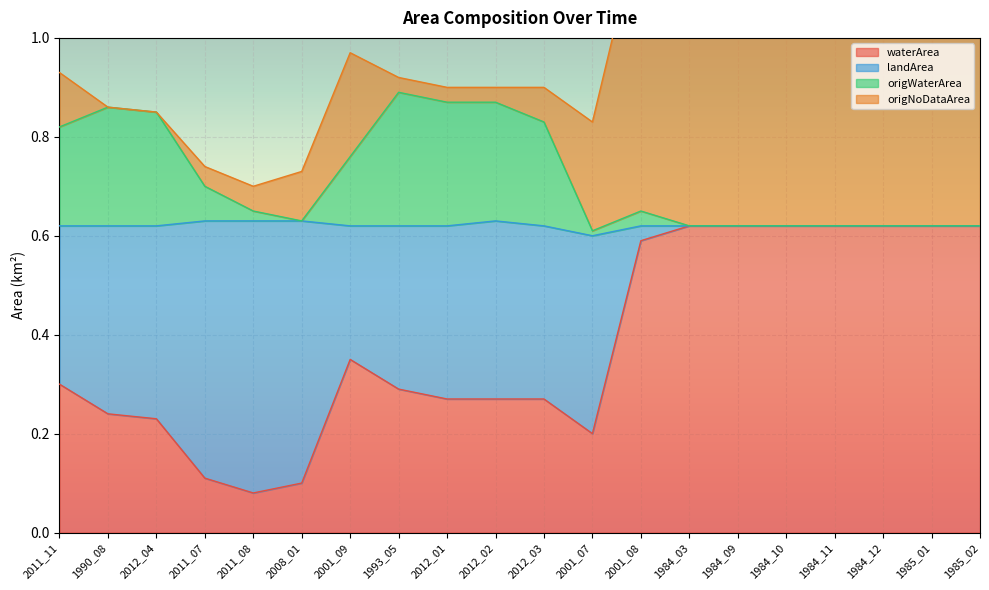

True or false: waterArea has a value of 0.9 at 2001_08.

False